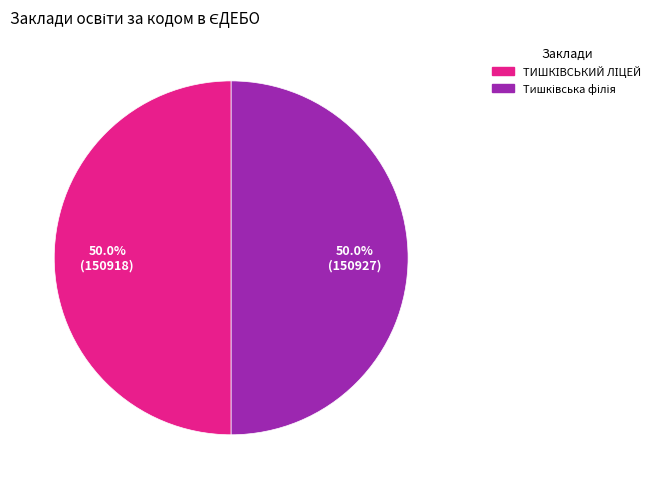

How many segments does this pie chart have?

2